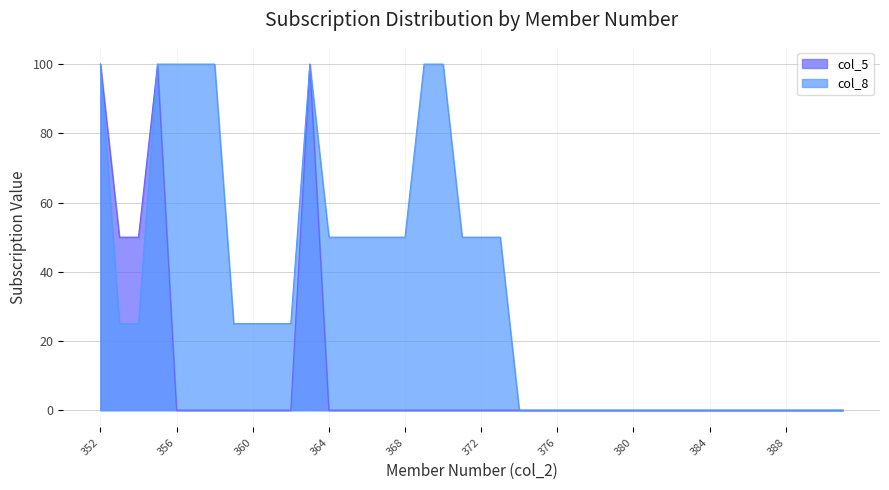

List the series in order of their peak value, lowest first.

col_5, col_8